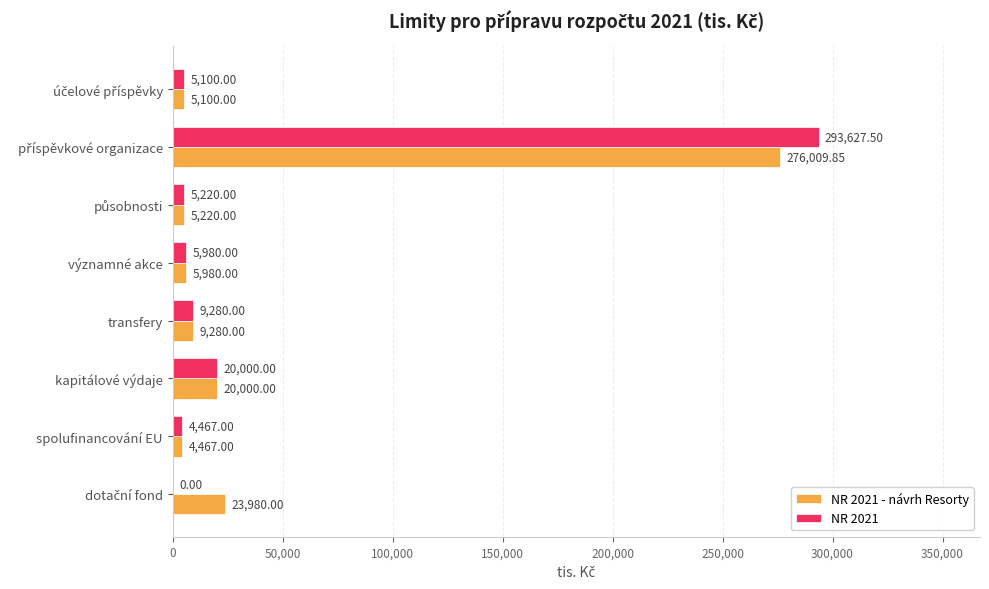

Where is NR 2021 nearest to the value 146813?

kapitálové výdaje